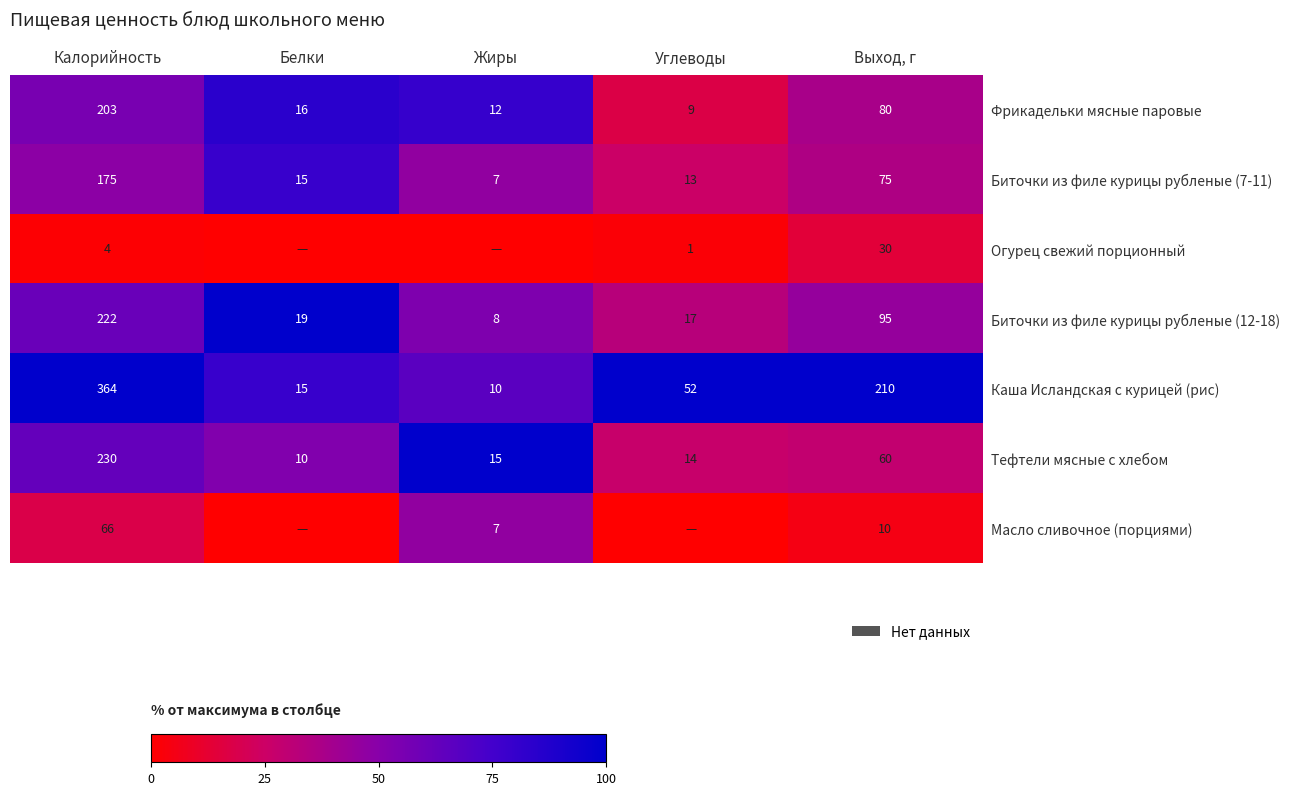

What is the difference between the Биточки из филе курицы рубленые (12-18) values at Калорийность and Выход, г?

127